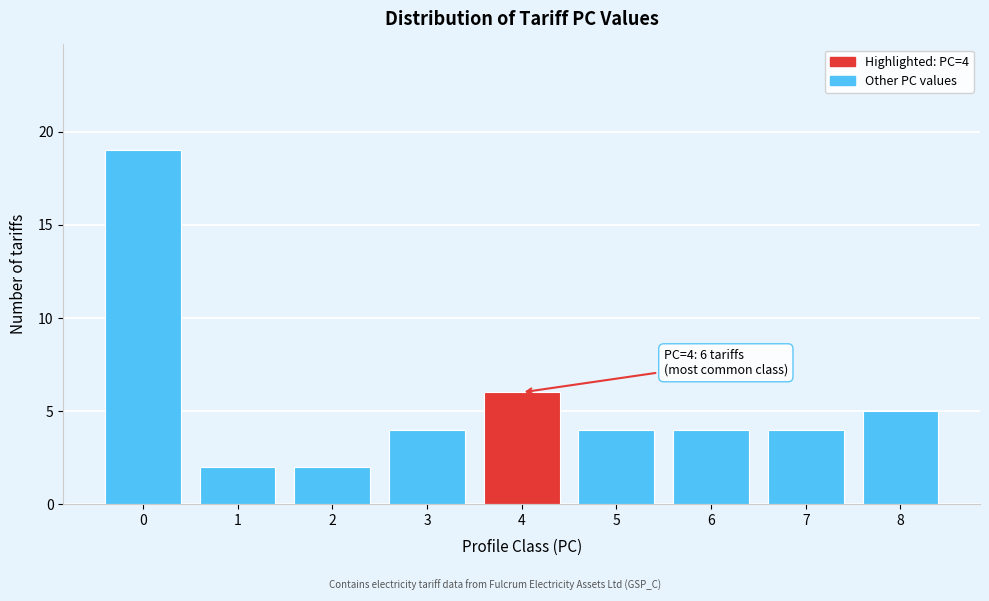

Reading left to right, list all the values displayed in this chart.

19	2	2	4	6	4	4	4	5